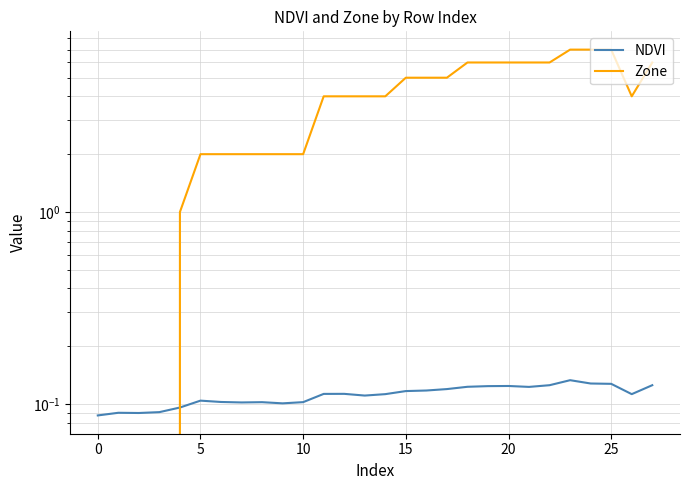

Does the chart have visible grid lines?

Yes